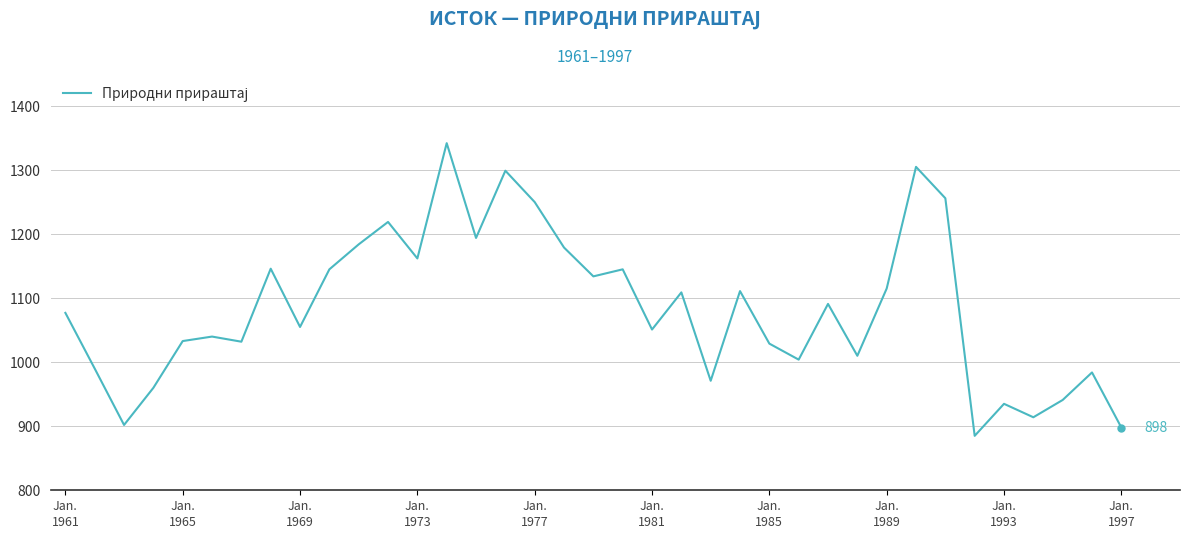

What is the difference between the maximum and minimum values?

457